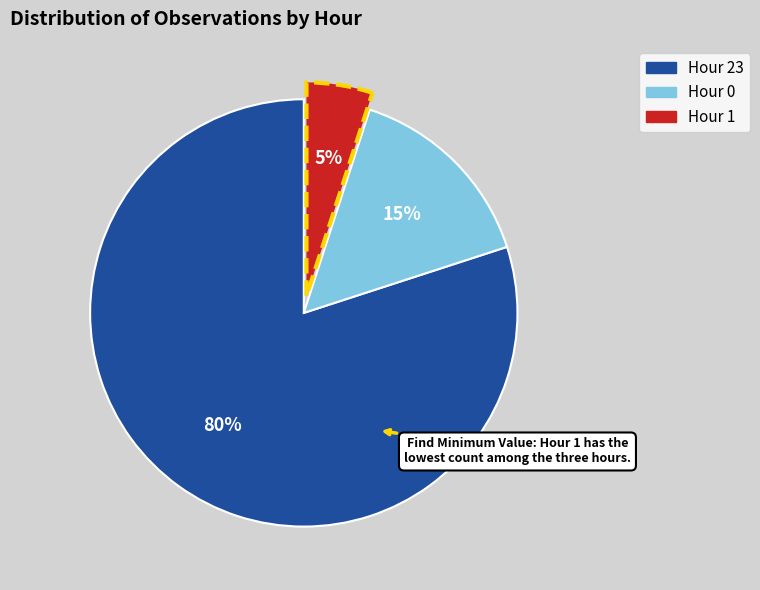

Do Hour 23 and Hour 1 together represent more than half of the pie?

Yes